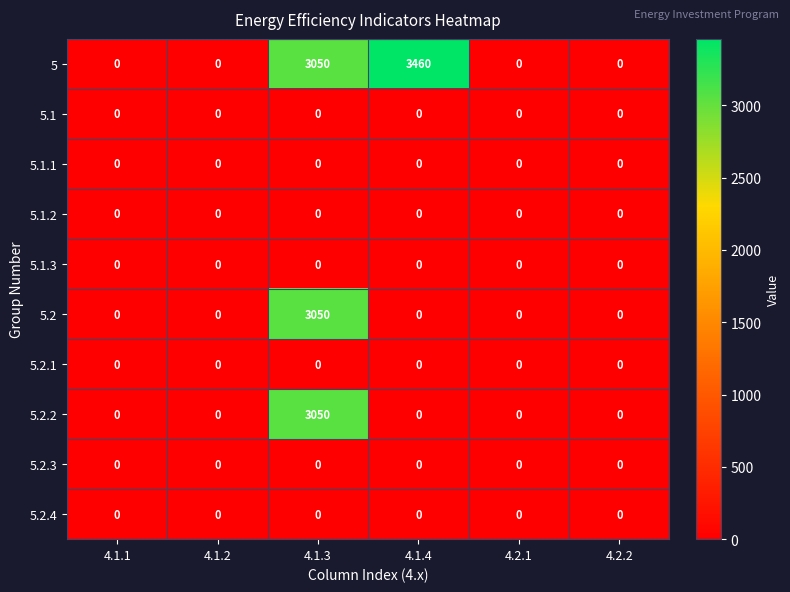

Which series has the largest range (max minus min)?

5